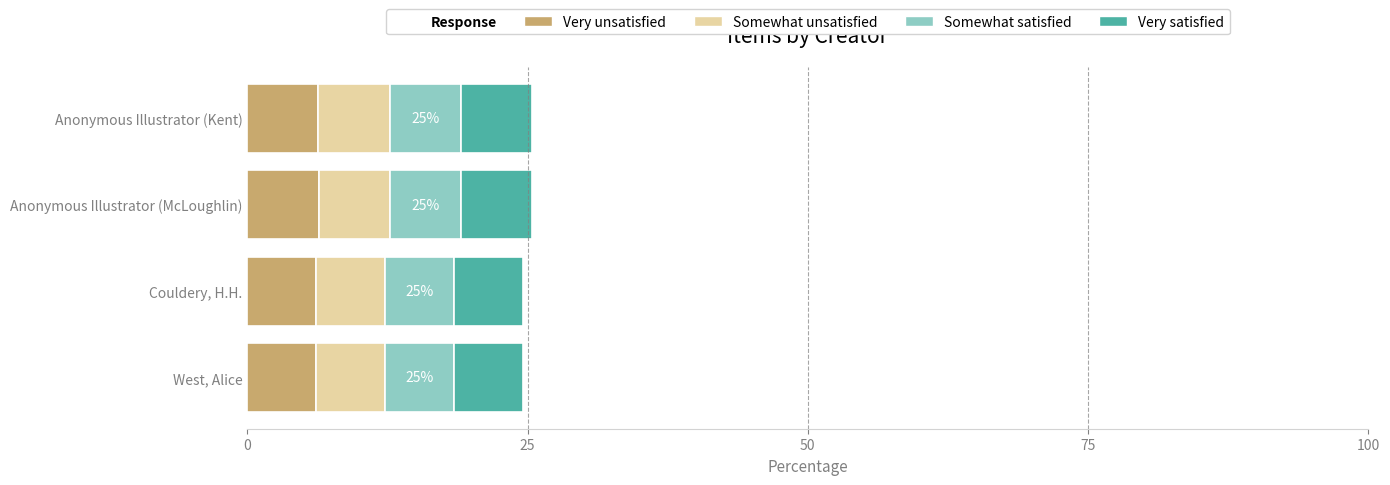

What is the maximum value for Very unsatisfied?

6.4